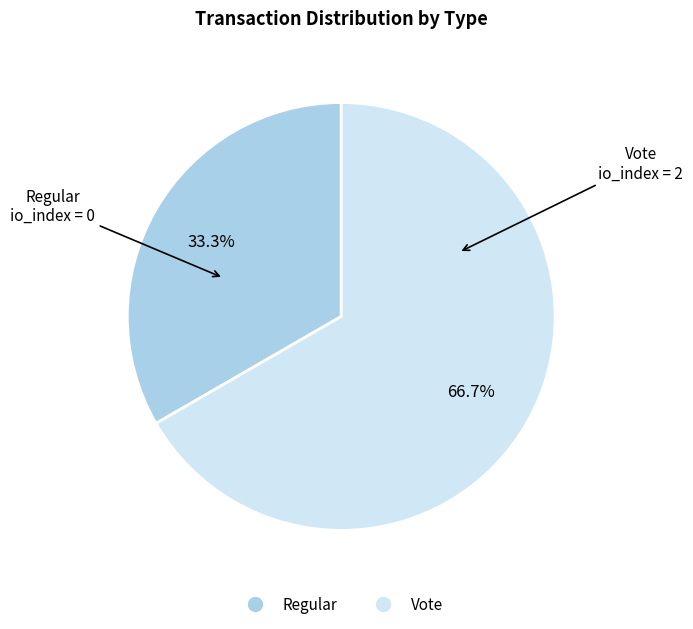

Count the number of slices in the pie.

2